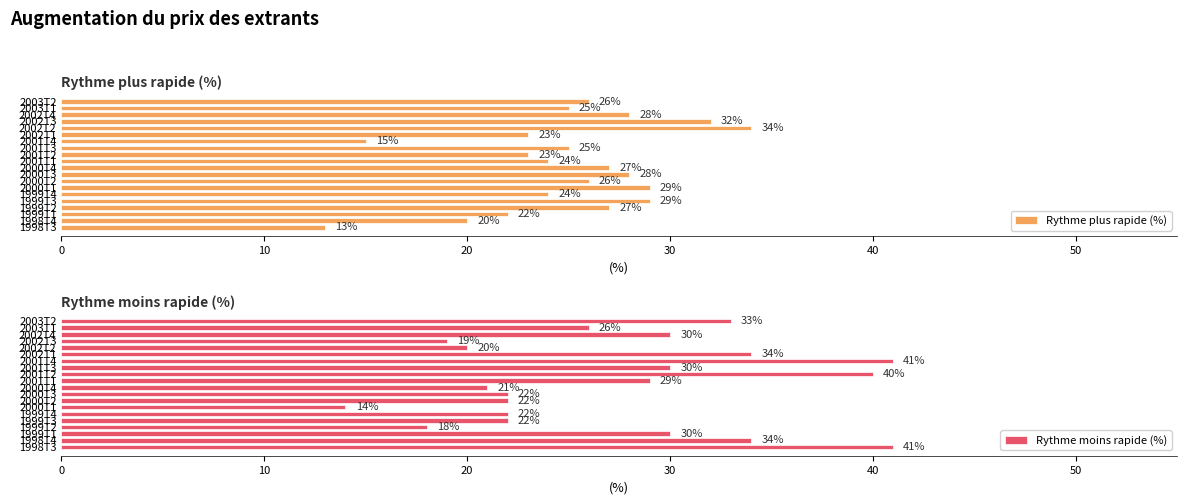

The Rythme moins rapide (%) series shows 14 at 2000T1. True or false?

True